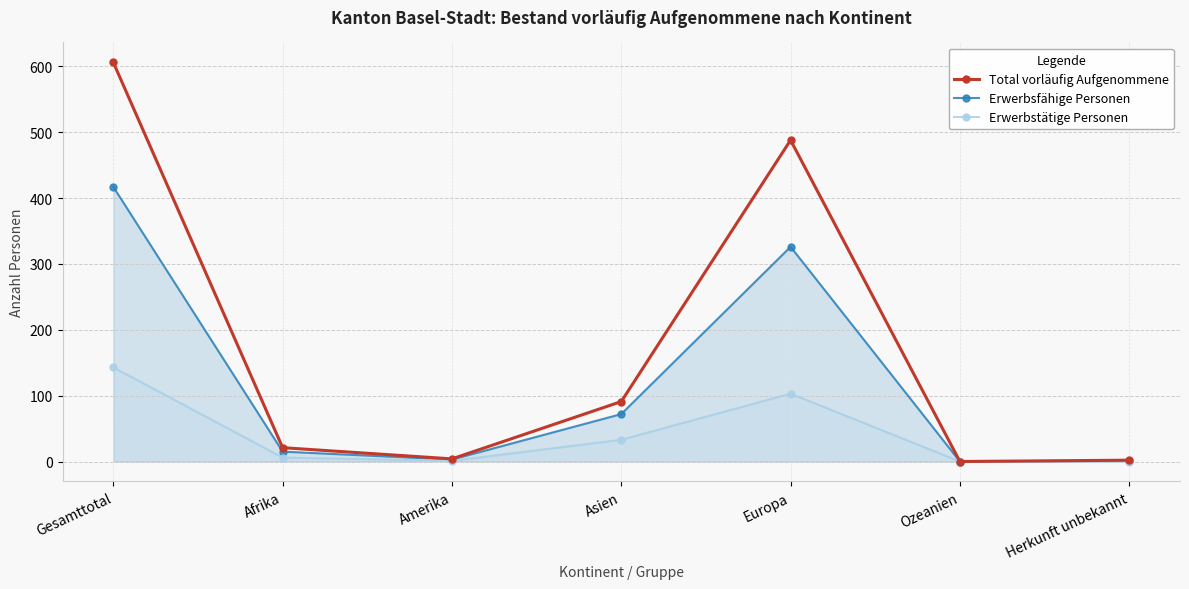

True or false: Erwerbsfähige Personen and Total vorläufig Aufgenommene cross at least once.

False